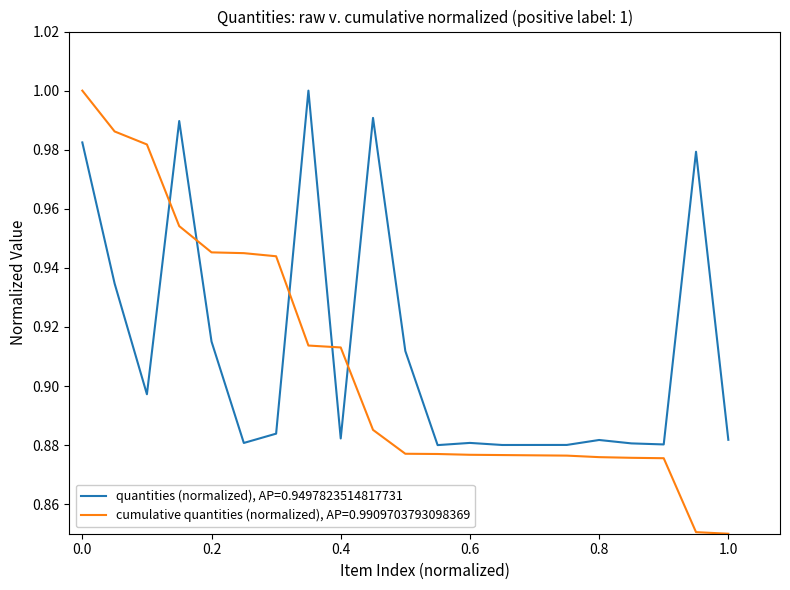

Rank the series by their average value, from highest to lowest.

quantities (normalized), AP=0.9497823514817731, cumulative quantities (normalized), AP=0.9909703793098369